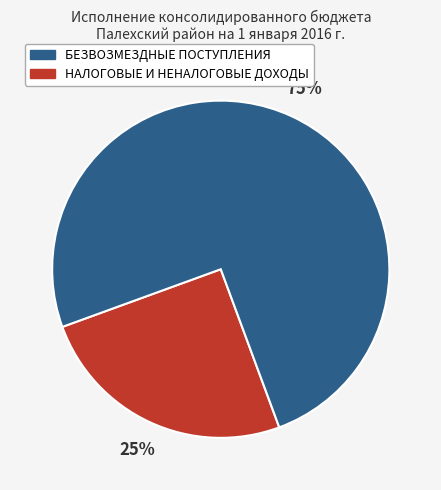

Does any single category account for the majority?

Yes